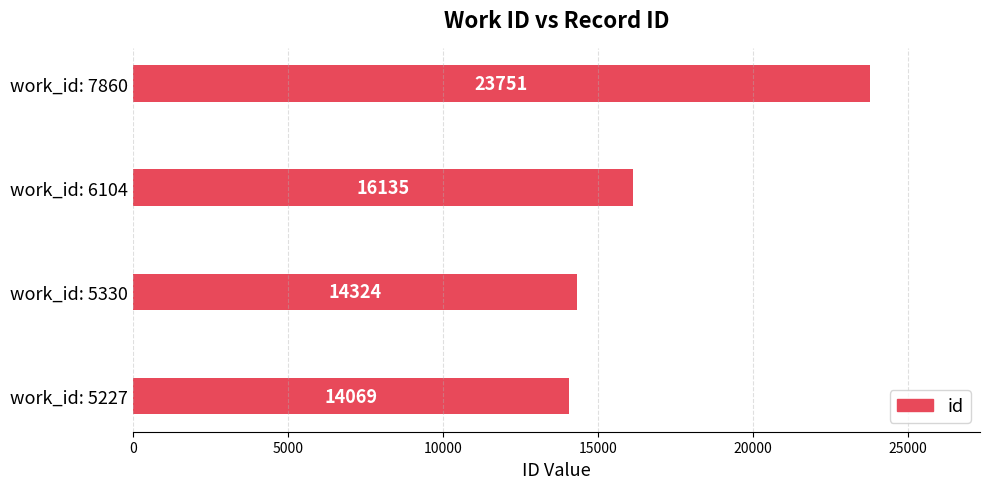

What is the difference between the maximum and minimum values?

9682